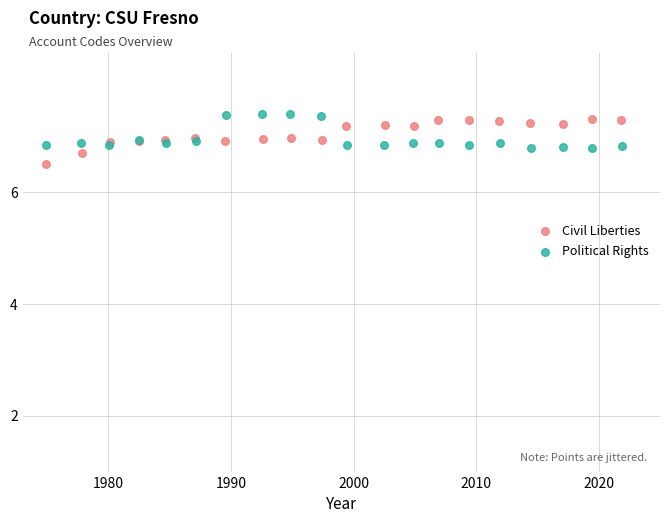

Which series reaches the minimum Y coordinate?

Civil Liberties